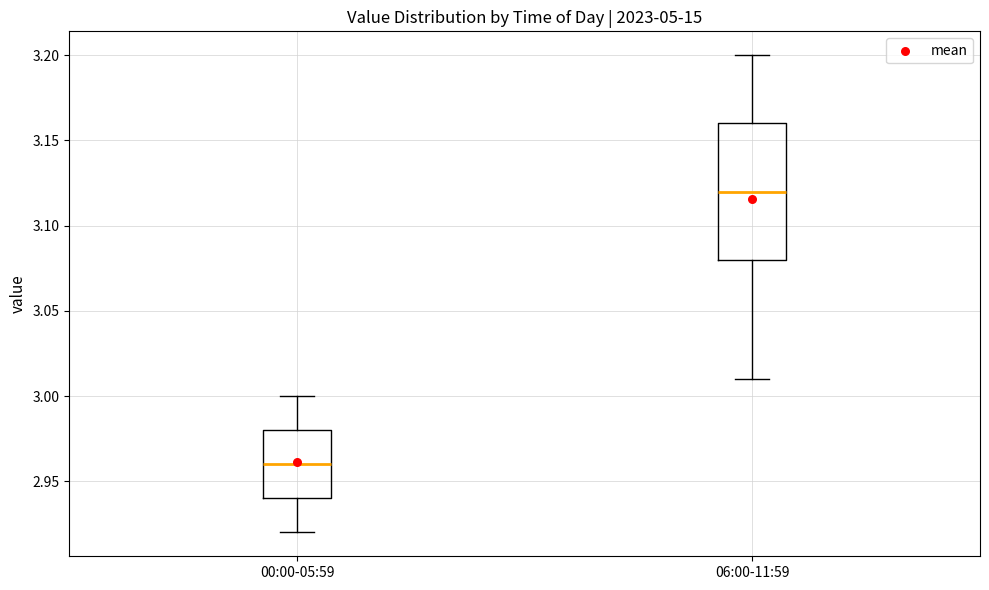

Where is the lower edge of the box for 00:00-05:59 on the y-axis? The values are not printed on the chart, so give them approximately, as read against the axis.

2.94